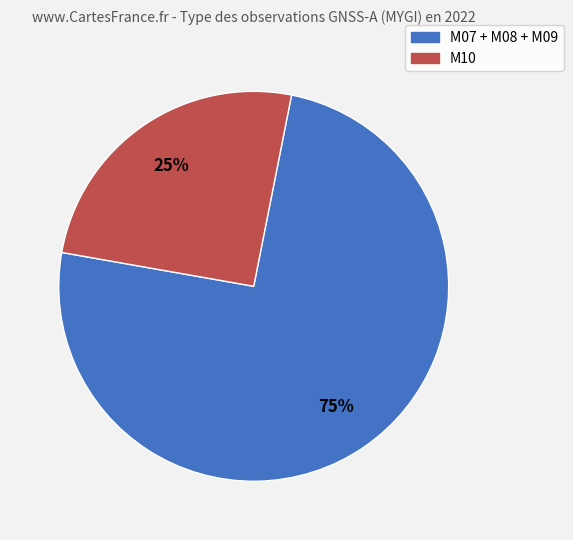

Is there a majority slice in this chart?

Yes